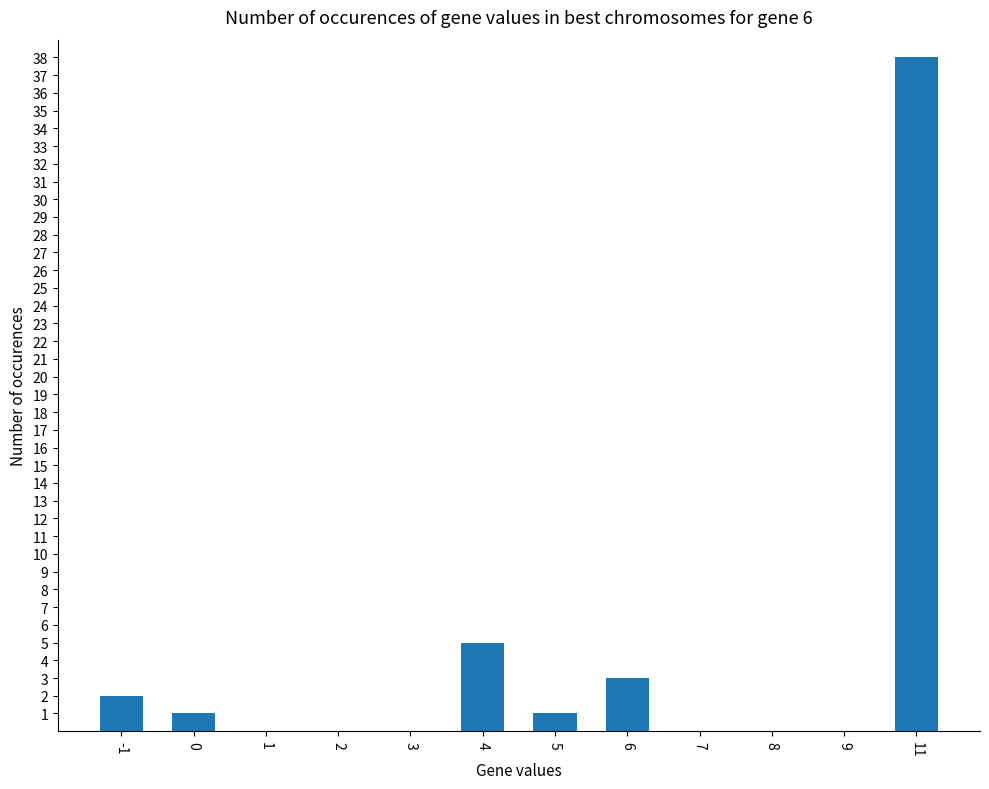

At which category does the chart reach its peak across all series?

11